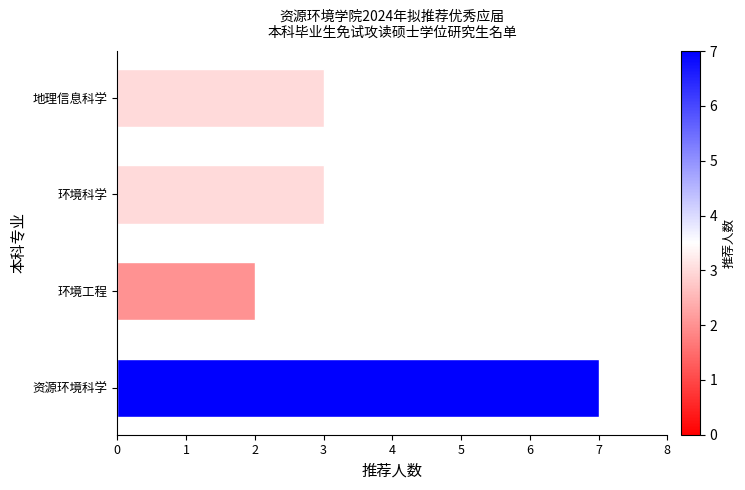

Which has a higher value, 地理信息科学 or 资源环境科学?

资源环境科学